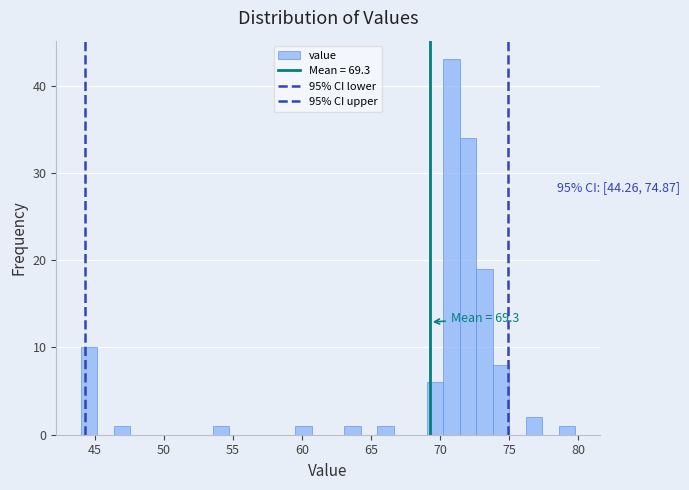

Read against the x-axis, roughly where is the centre of the tallest bar?

71.0